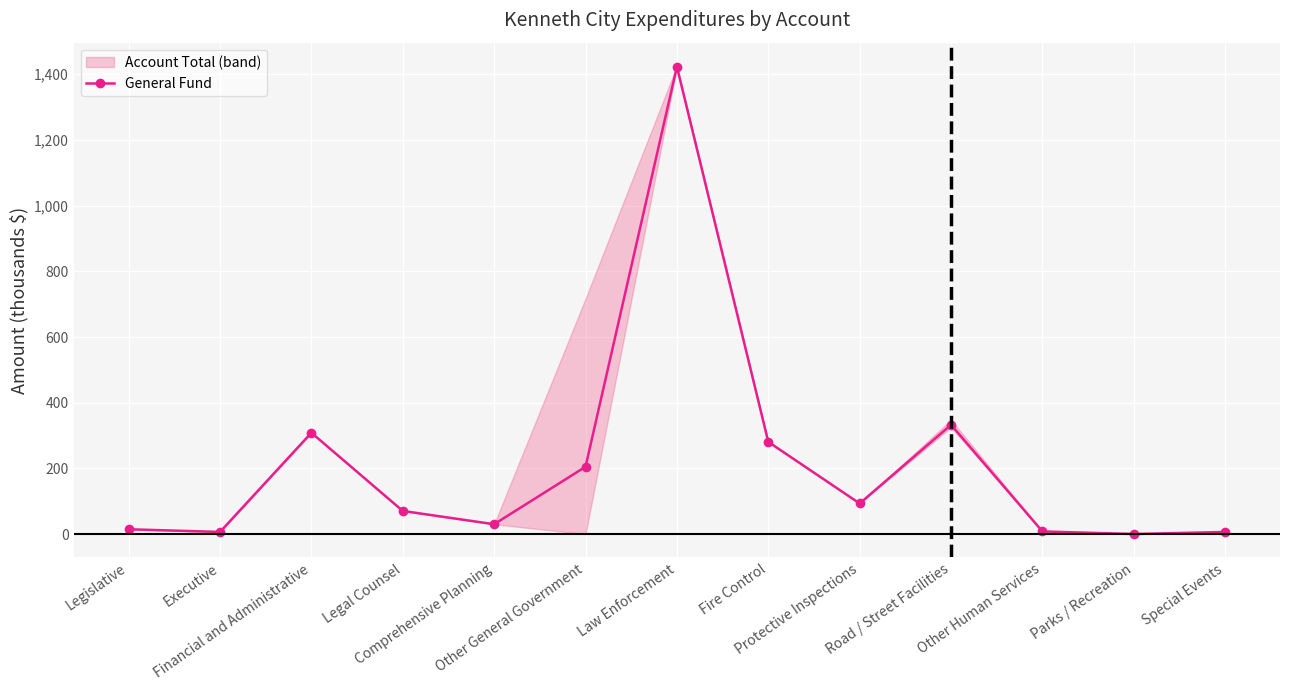

What is the label of the 9th point from the left?

Protective Inspections